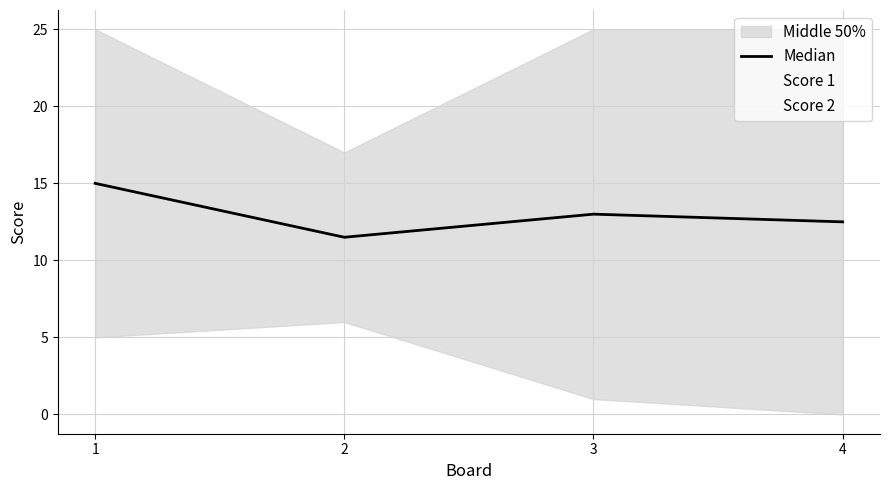

How many data points does each series have?

4